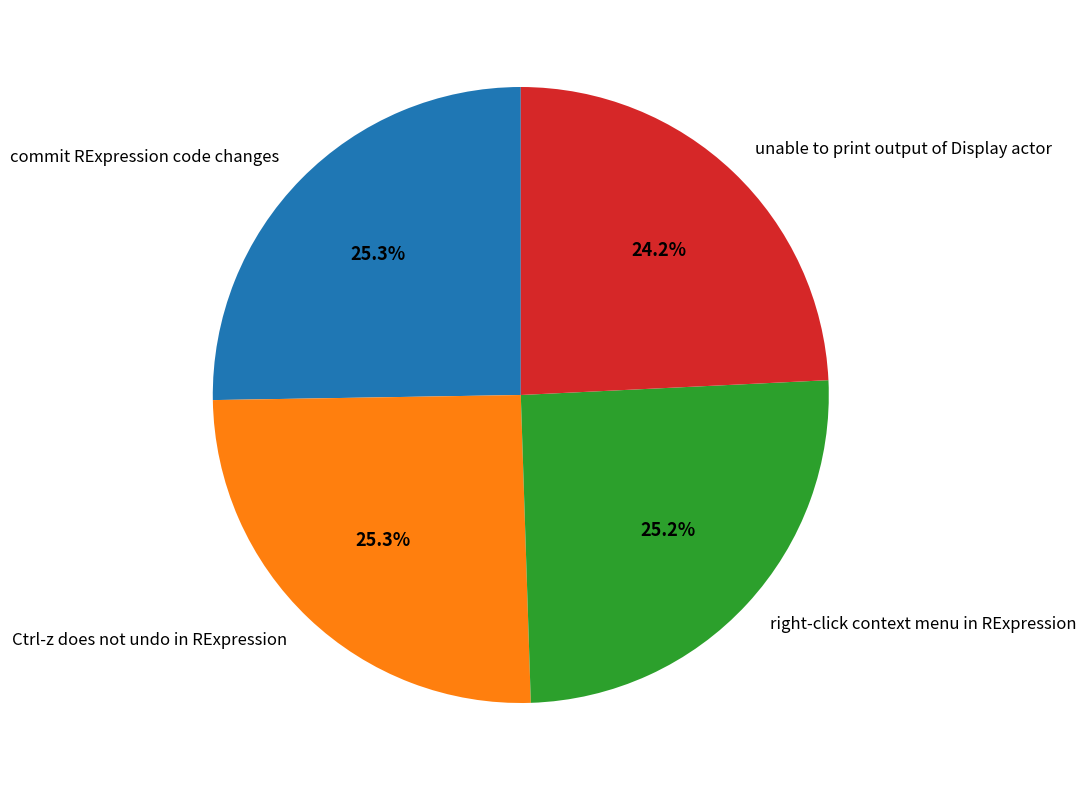

How many slices are in this pie chart?

4